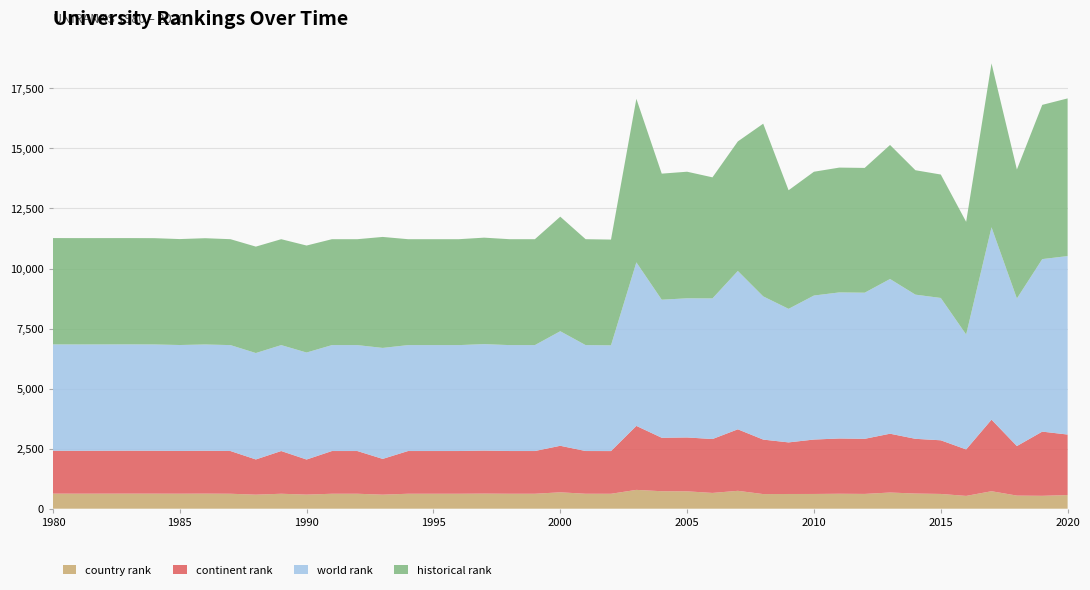

Reading left to right, what are all the values shown in this chart?

country rank: 1980=627.0	1981=625.0	1983=627.0	1984=626.0	1985=624.0	1986=627.0	1987=622.0	1988=584.0	1989=622.0	1990=586.0	1991=622.0	1992=622.0	1993=584.0	1994=622.0	1995=622.0	1996=622.0	1997=628.0	1998=622.0	1999=622.0	2000=682.0	2001=622.0	2002=621.0	2003=783.0	2004=727.0	2005=723.0	2006=656.0	2007=744.0	2008=608.0	2009=612.0	2010=613.0	2011=622.0	2012=615.0	2013=673.0	2014=631.0	2015=614.0	2016=532.0	2017=727.0	2018=545.0	2019=536.0	2020=568.0
continent rank: 1980=1785.0	1981=1785.0	1983=1788.0	1984=1786.0	1985=1780.0	1986=1785.0	1987=1779.0	1988=1466.0	1989=1779.0	1990=1461.0	1991=1779.0	1992=1779.0	1993=1489.0	1994=1779.0	1995=1779.0	1996=1779.0	1997=1791.0	1998=1779.0	1999=1779.0	2000=1937.0	2001=1779.0	2002=1778.0	2003=2664.0	2004=2226.0	2005=2243.0	2006=2244.0	2007=2561.0	2008=2269.0	2009=2148.0	2010=2266.0	2011=2301.0	2012=2294.0	2013=2449.0	2014=2278.0	2015=2234.0	2016=1935.0	2017=2980.0	2018=2063.0	2019=2673.0	2020=2519.0
world rank: 1980=4428.0	1981=4428.0	1983=4426.0	1984=4426.0	1985=4411.0	1986=4425.0	1987=4410.0	1988=4431.0	1989=4410.0	1990=4455.0	1991=4410.0	1992=4410.0	1993=4621.0	1994=4410.0	1995=4410.0	1996=4410.0	1997=4433.0	1998=4410.0	1999=4410.0	2000=4770.0	2001=4410.0	2002=4403.0	2003=6810.0	2004=5748.0	2005=5794.0	2006=5855.0	2007=6593.0	2008=5963.0	2009=5561.0	2010=5996.0	2011=6082.0	2012=6084.0	2013=6441.0	2014=6003.0	2015=5926.0	2016=4785.0	2017=8010.0	2018=6144.0	2019=7183.0	2020=7431.0
historical rank: 1980=4428.0	1981=4428.0	1983=4426.0	1984=4426.0	1985=4411.0	1986=4425.0	1987=4410.0	1988=4431.0	1989=4410.0	1990=4455.0	1991=4410.0	1992=4410.0	1993=4621.0	1994=4410.0	1995=4410.0	1996=4410.0	1997=4433.0	1998=4410.0	1999=4410.0	2000=4770.0	2001=4410.0	2002=4403.0	2003=6810.0	2004=5249.5	2005=5270.5	2006=5041.5	2007=5394.0	2008=7190.0	2009=4938.0	2010=5154.5	2011=5197.0	2012=5196.0	2013=5581.0	2014=5180.5	2015=5139.5	2016=4692.0	2017=6824.5	2018=5371.5	2019=6422.0	2020=6565.0